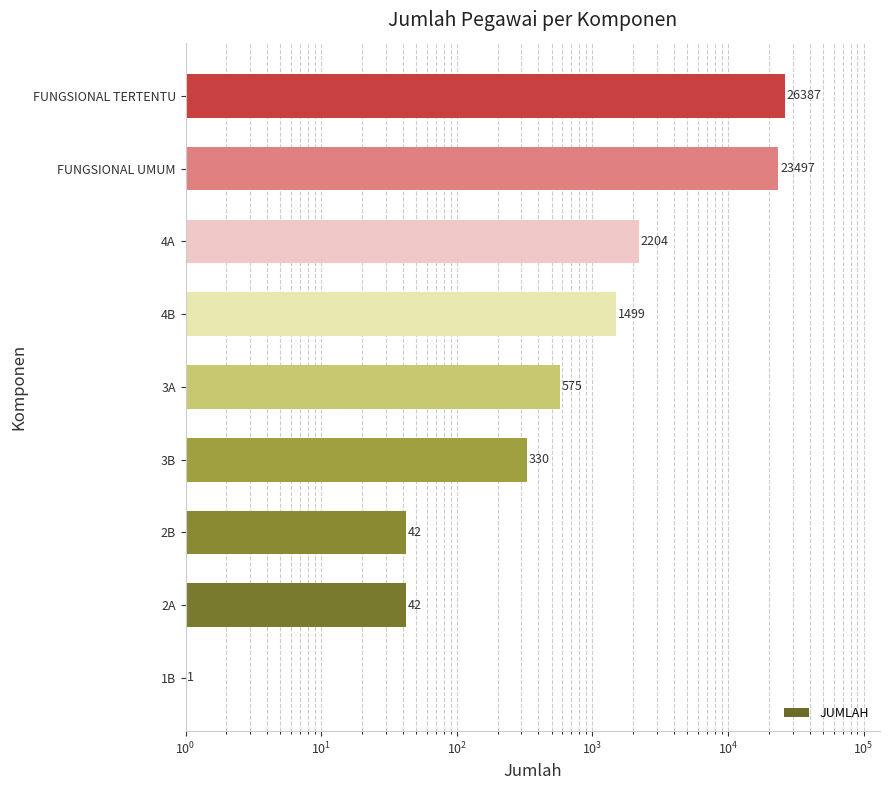

What is the difference between the second highest and second lowest values?

23455